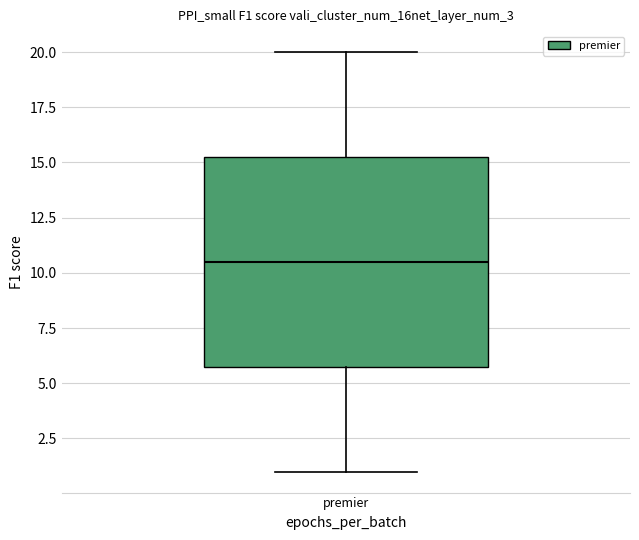

Where does the upper whisker of the box for premier end on the y-axis? The values are not printed on the chart, so give them approximately, as read against the axis.

20.0